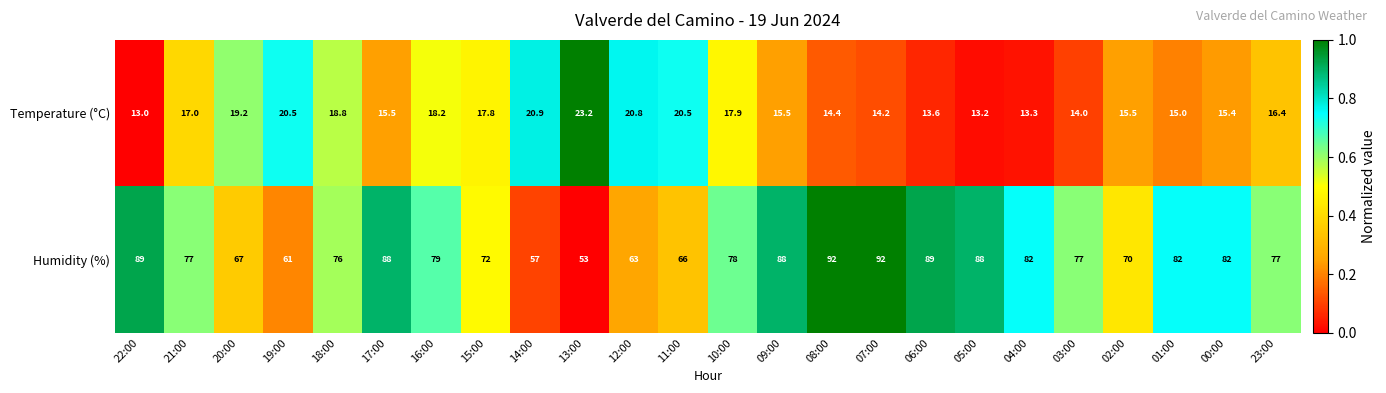

At which label does Temperature (°C) first exceed 16?

21:00